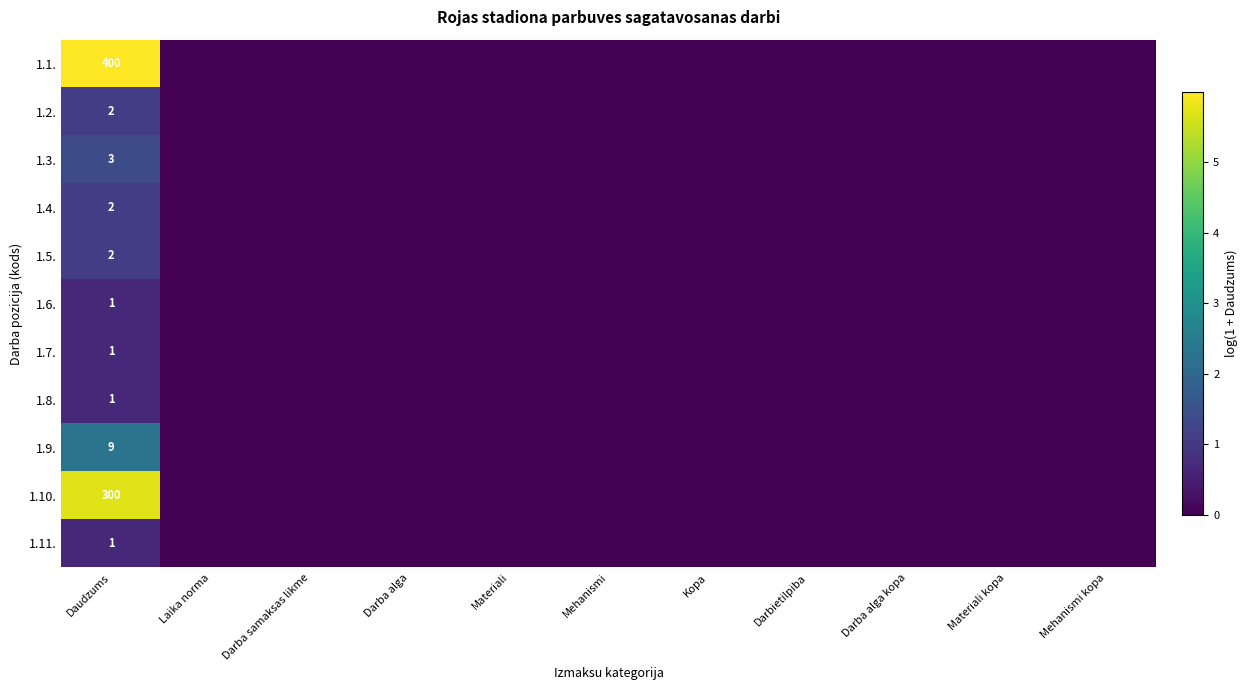

Rank the series at Darbietilpiba from lowest to highest value.

1.1., 1.2., 1.3., 1.4., 1.5., 1.6., 1.7., 1.8., 1.9., 1.10., 1.11.